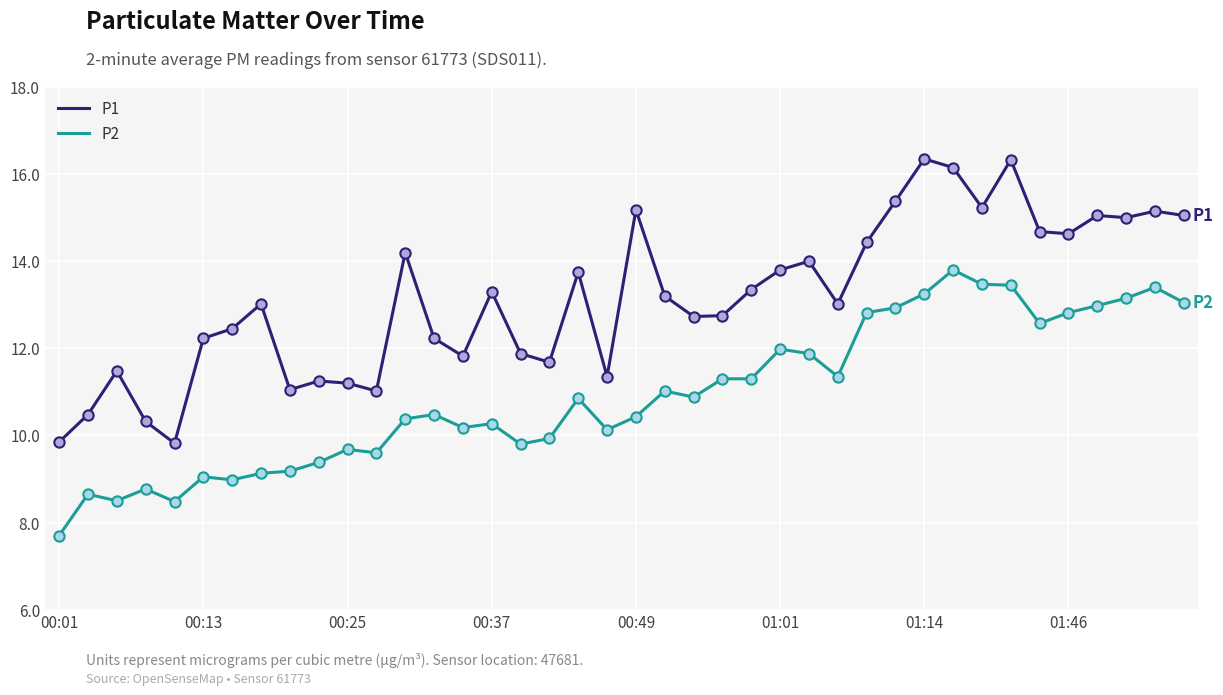

Which series has the widest spread of values?

P1